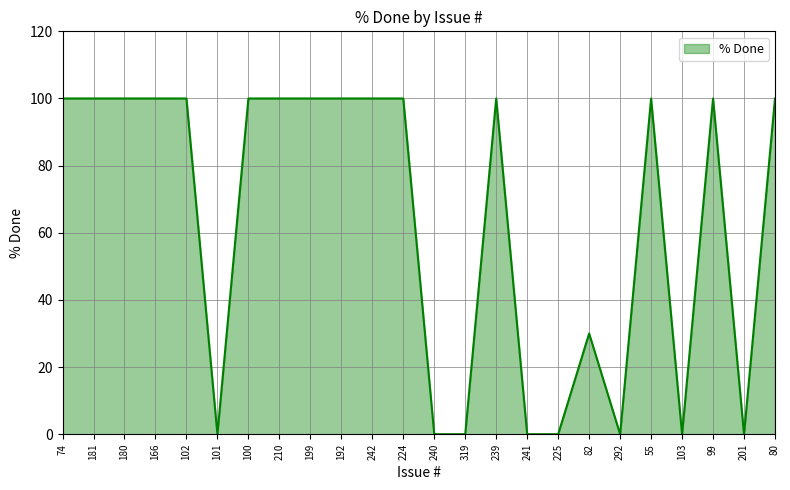

What position from the right is 55?

5